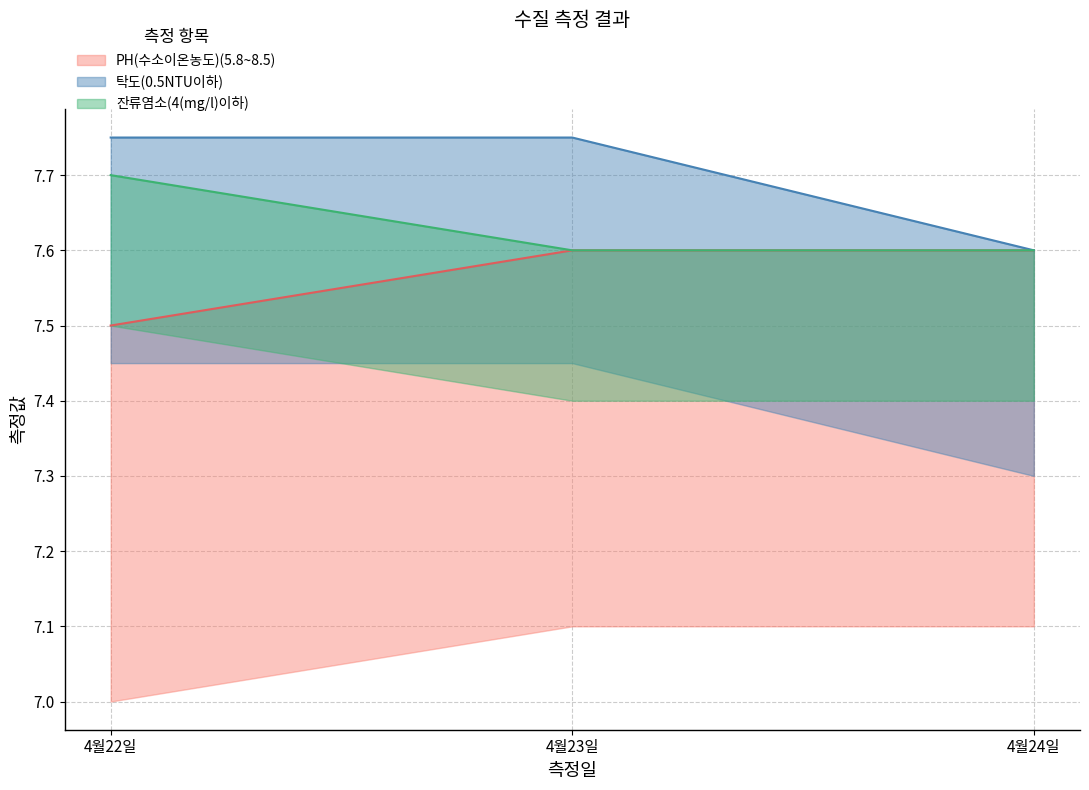

Which category has the lowest value in the 잔류염소(4(mg/l)이하) series?

4월23일